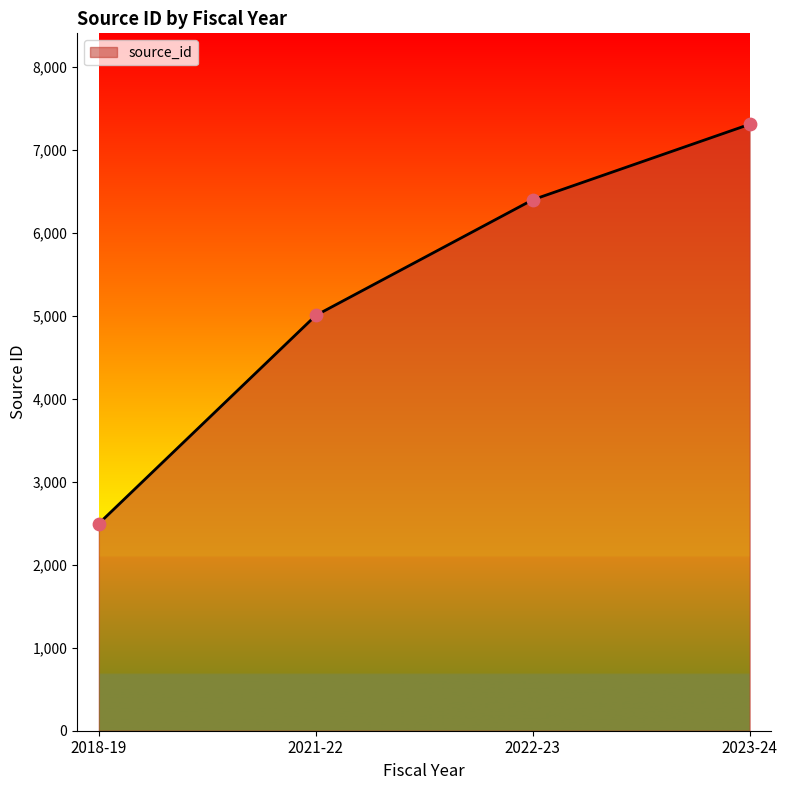

Which has a higher value, 2022-23 or 2023-24?

2023-24